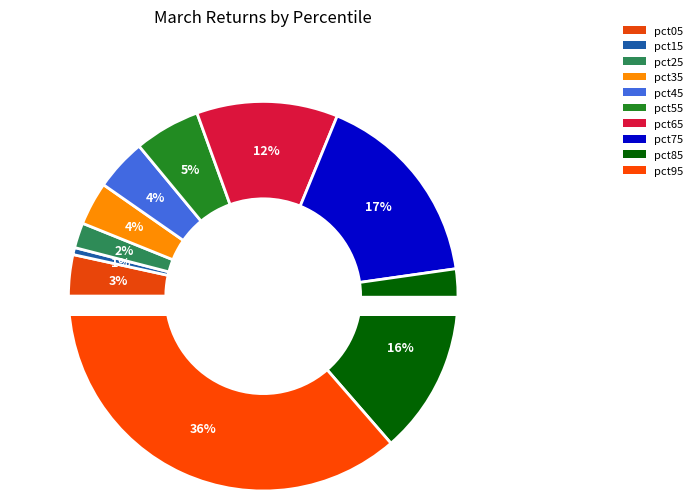

Which slice is the largest?

pct95